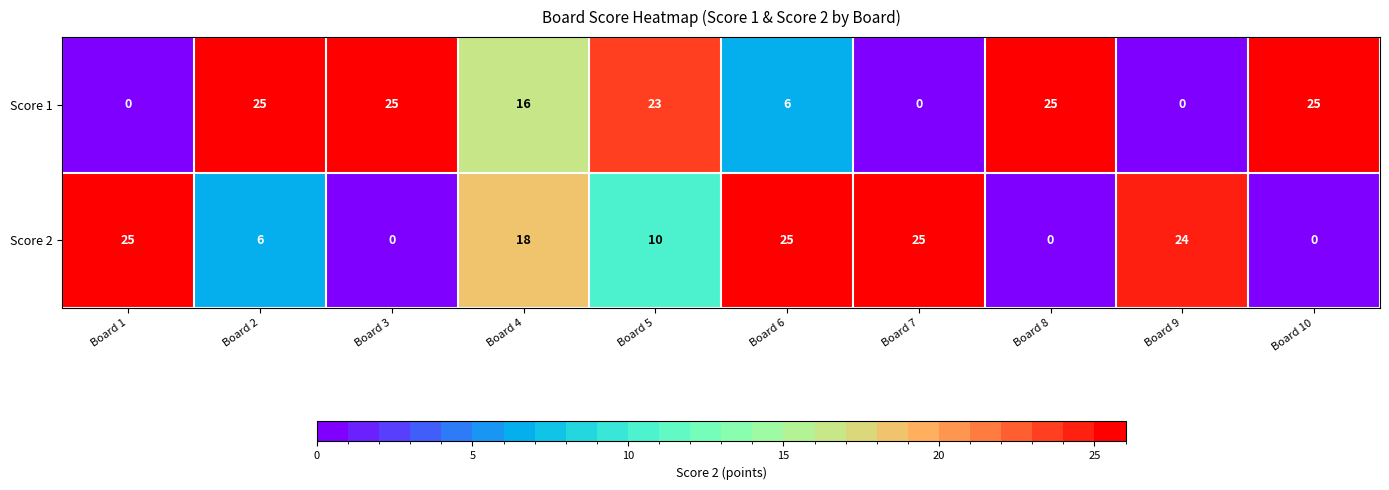

The Score 1 series shows 37 at Board 8. True or false?

False